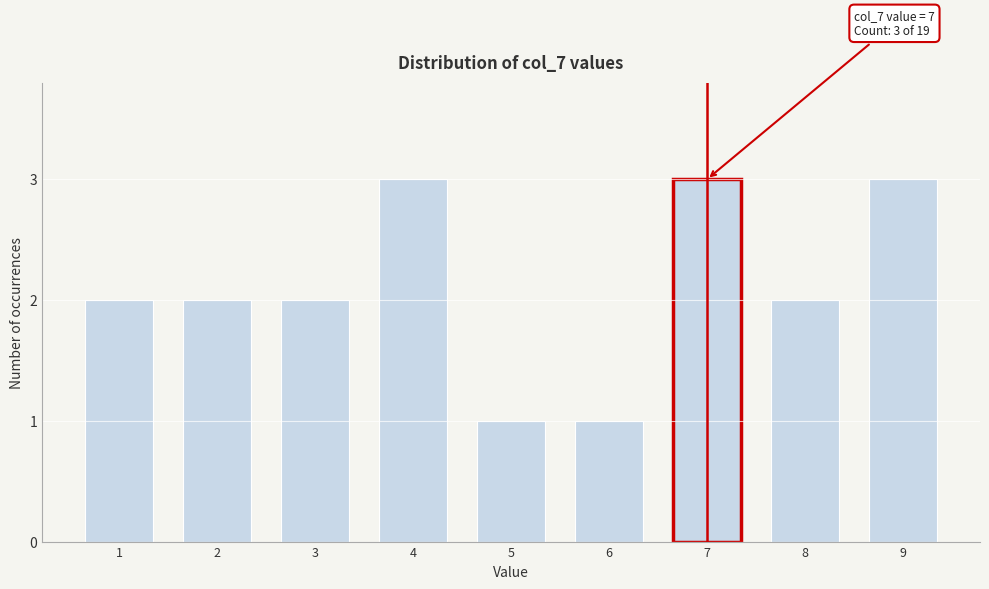

Reading left to right, extract all data points from this chart.

2	2	2	3	1	1	3	2	3